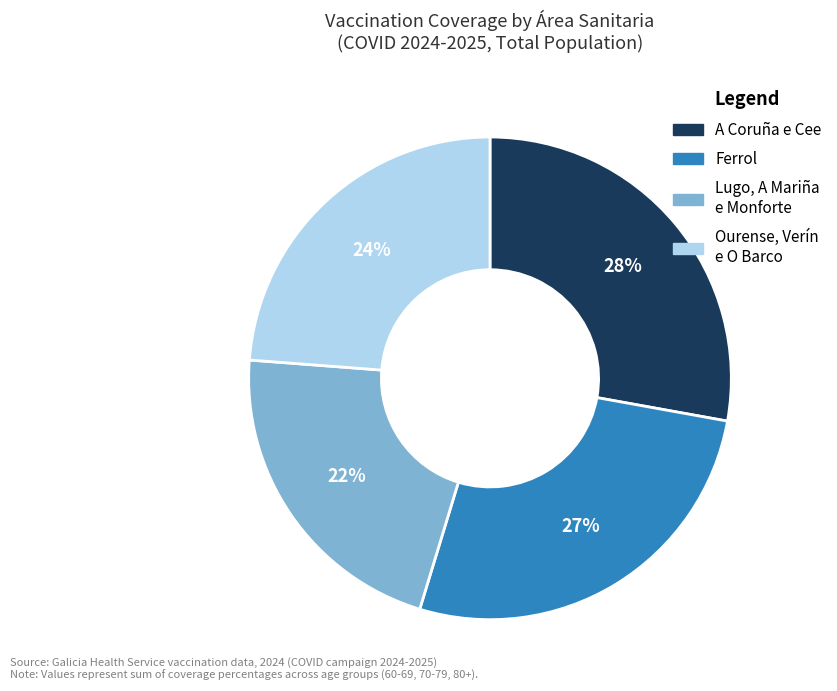

Count the number of slices in the pie.

4